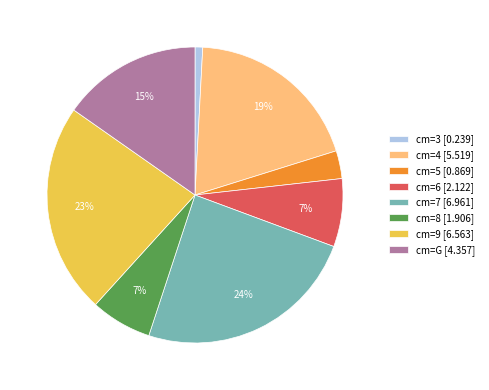

To the nearest percent, what is the combined percentage of cm=5 [0.869] and cm=G [4.357]?

18%